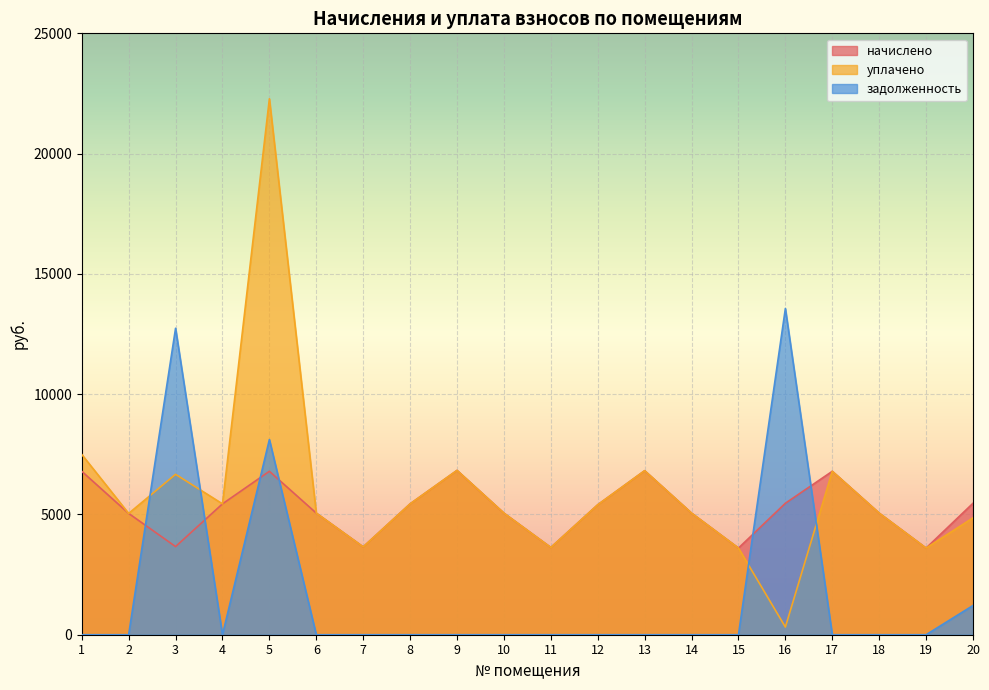

At which category is the sum across all series the highest?

5